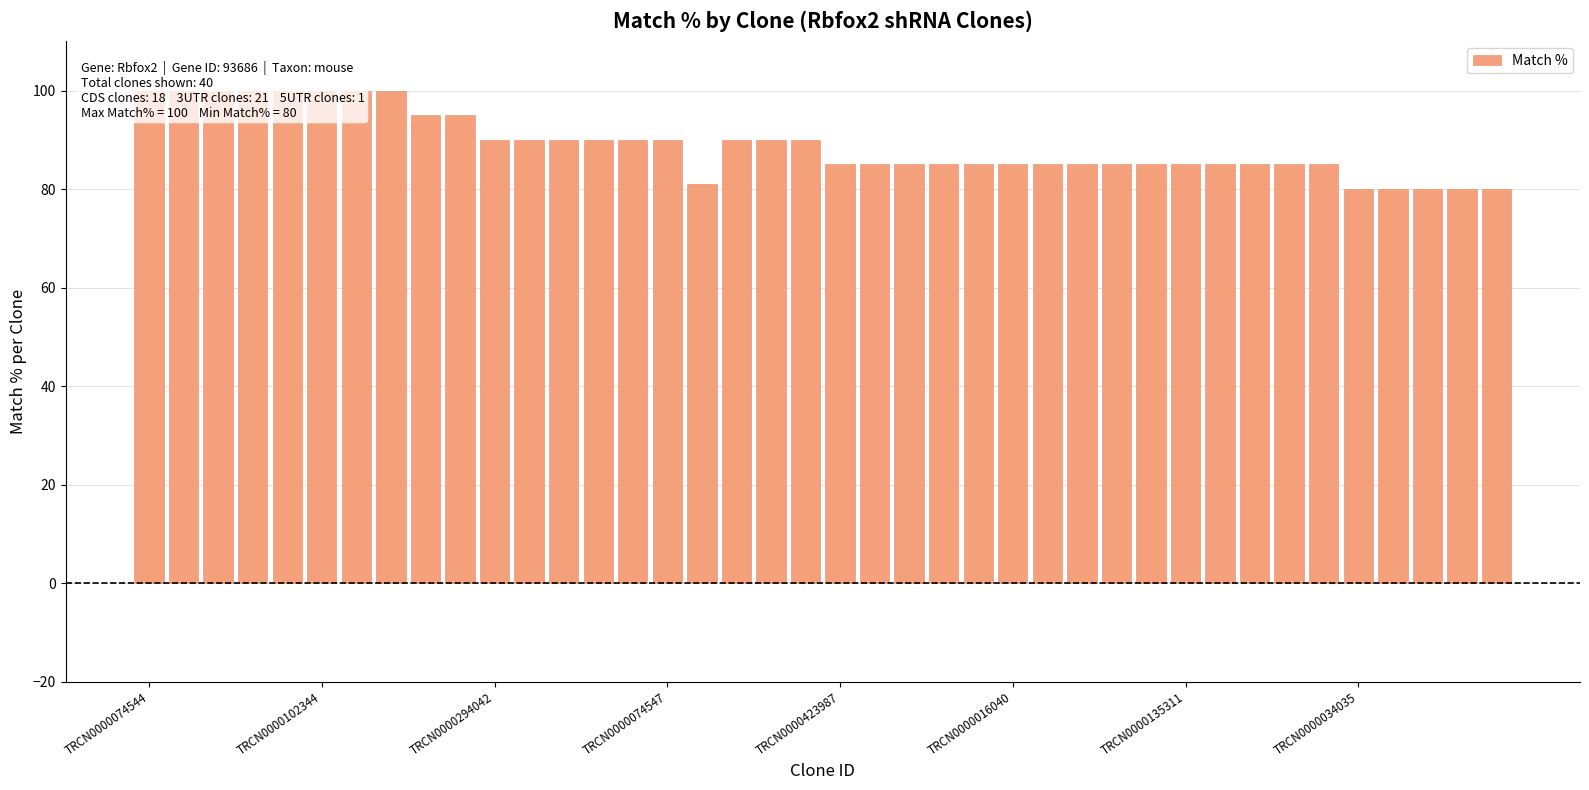

What is the ratio of the value at 13 to the value at 22?

1.1